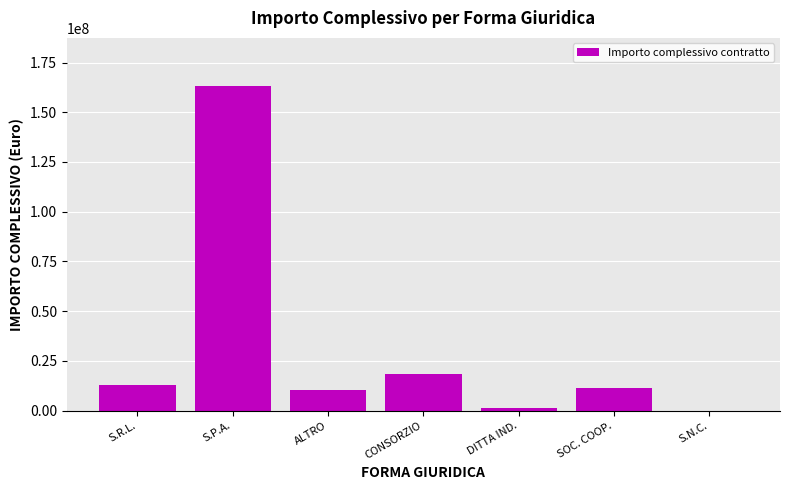

What is the ratio of the value at ALTRO to the value at S.R.L.?

0.8